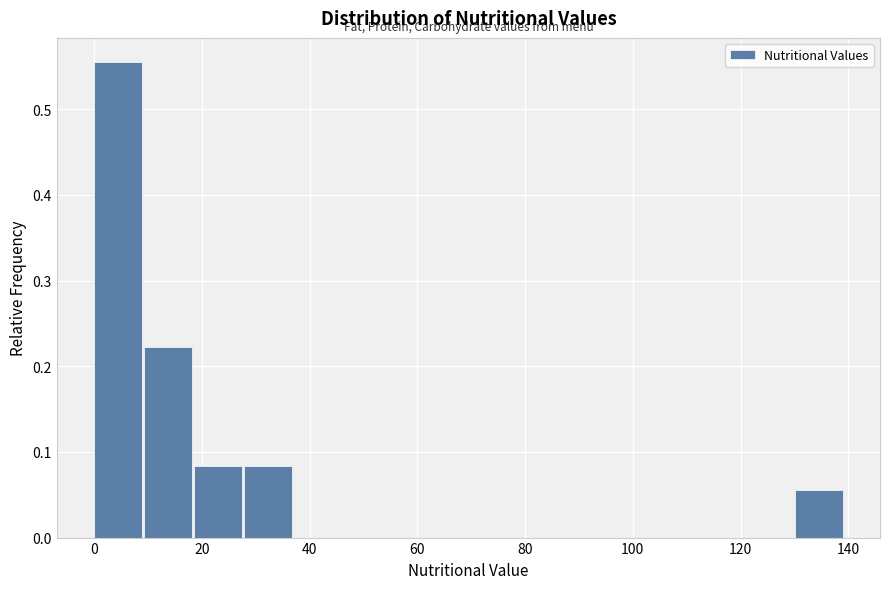

Reading left to right, list every bar in this chart as the range it spans on the x-axis followed by its height. Neither the bar edges nor the heights are printed on the chart, so give them approximately, as read against the axes.

0 to 10: 0.56
10 to 18: 0.22
18 to 28: 0.08
28 to 38: 0.08
38 to 46: 0
46 to 56: 0
56 to 66: 0
66 to 74: 0
74 to 84: 0
84 to 92: 0
92 to 102: 0
102 to 112: 0
112 to 120: 0
120 to 130: 0
130 to 140: 0.06